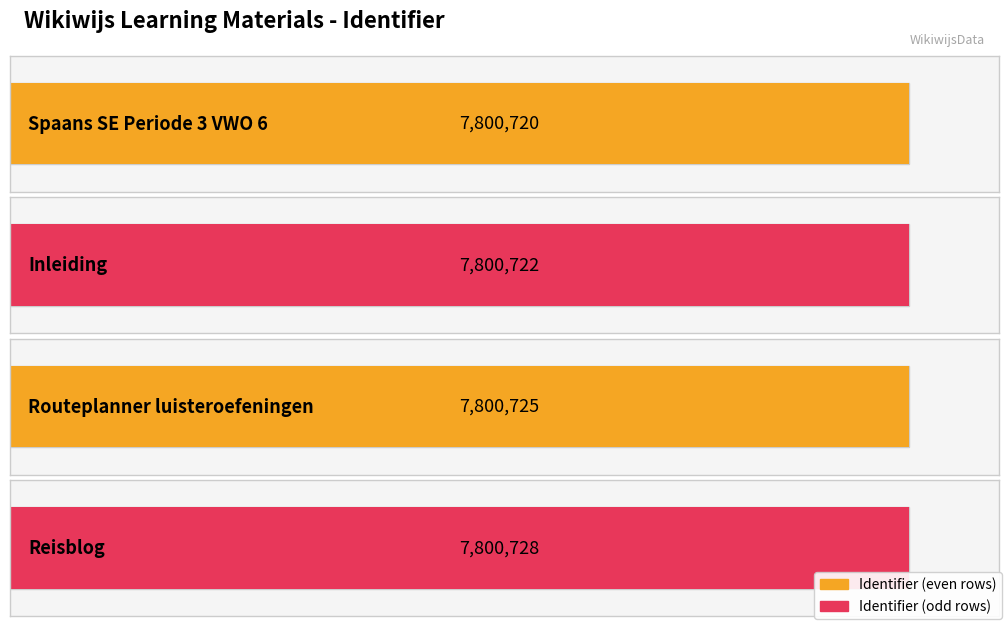

What is the average value?

7800724